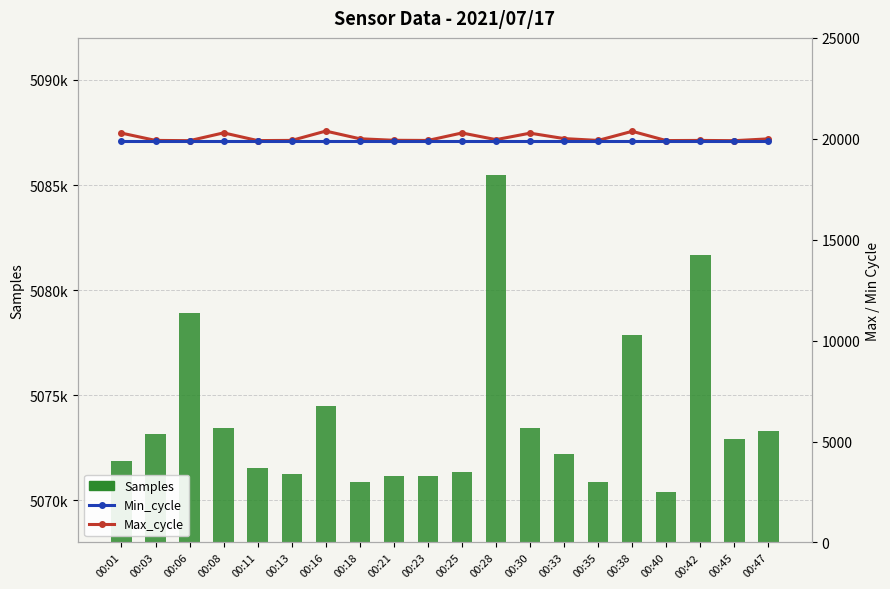

Which category has the lowest value across all series?

00:06